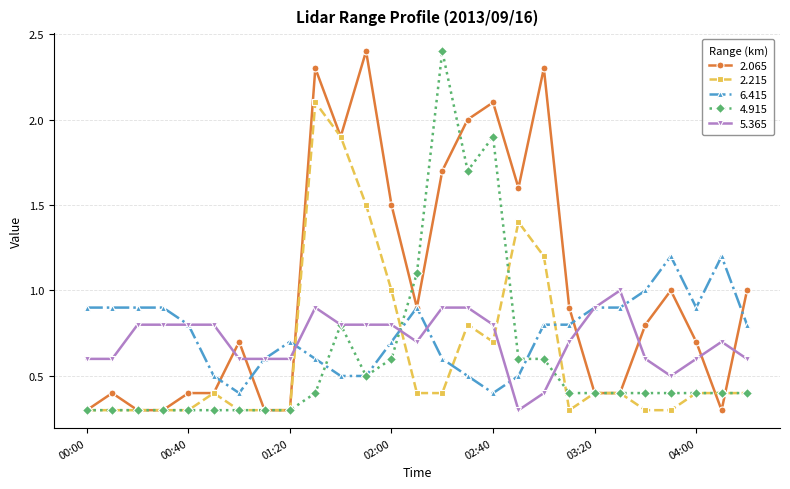

What is the difference between the maximum and second lowest values in the 4.915 series?

2.1